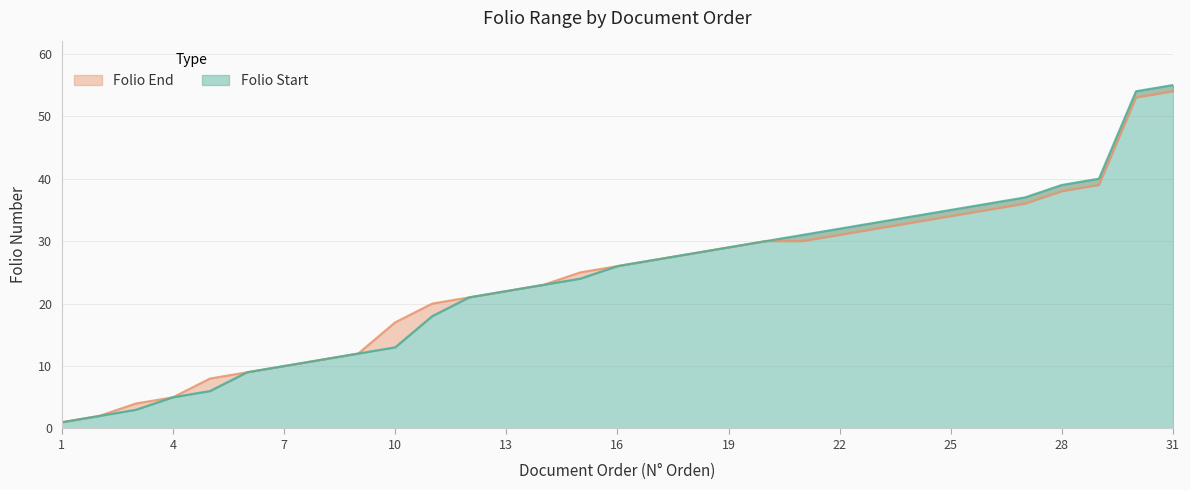

Rank the categories by value from highest to lowest.

31, 30, 29, 28, 27, 26, 25, 24, 23, 22, 21, 20, 19, 18, 17, 16, 15, 14, 13, 12, 11, 10, 9, 8, 7, 6, 5, 4, 3, 2, 1